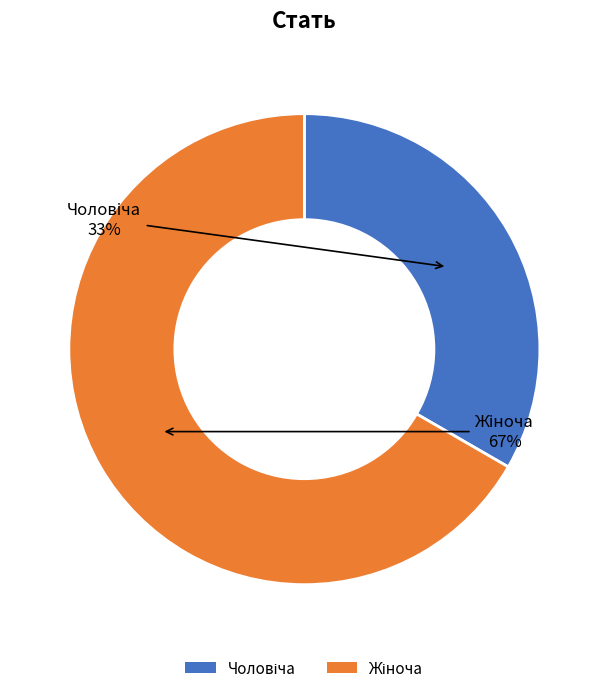

To the nearest percent, what is the average slice percentage?

50%